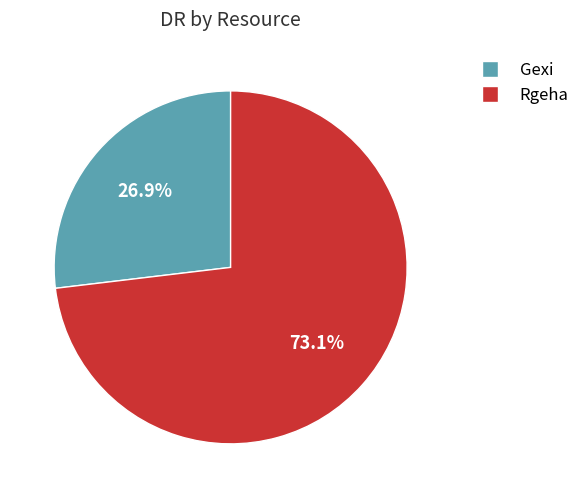

Approximately how many times larger is the value at Rgeha compared to Gexi?

2.7